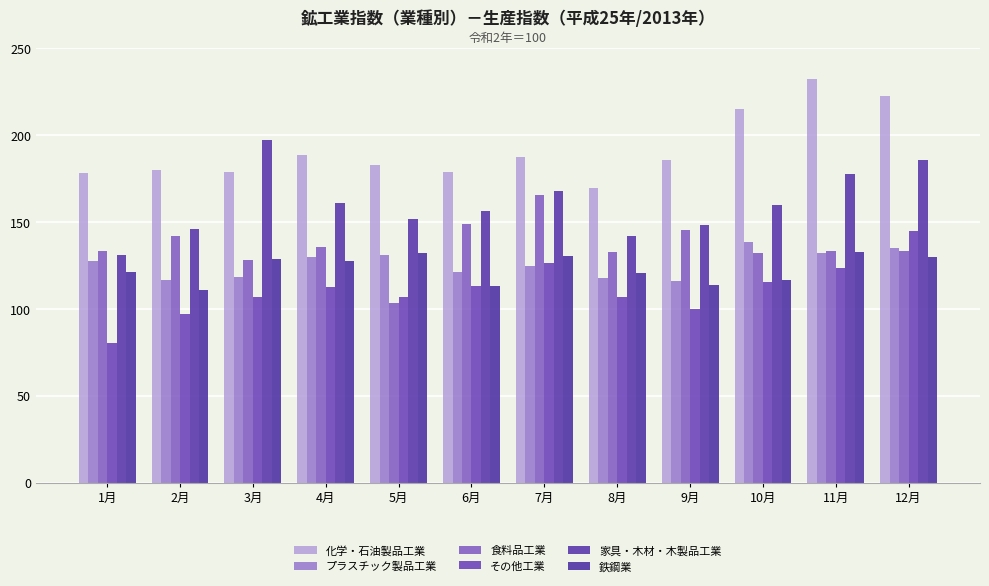

Count the number of data series in this chart.

6